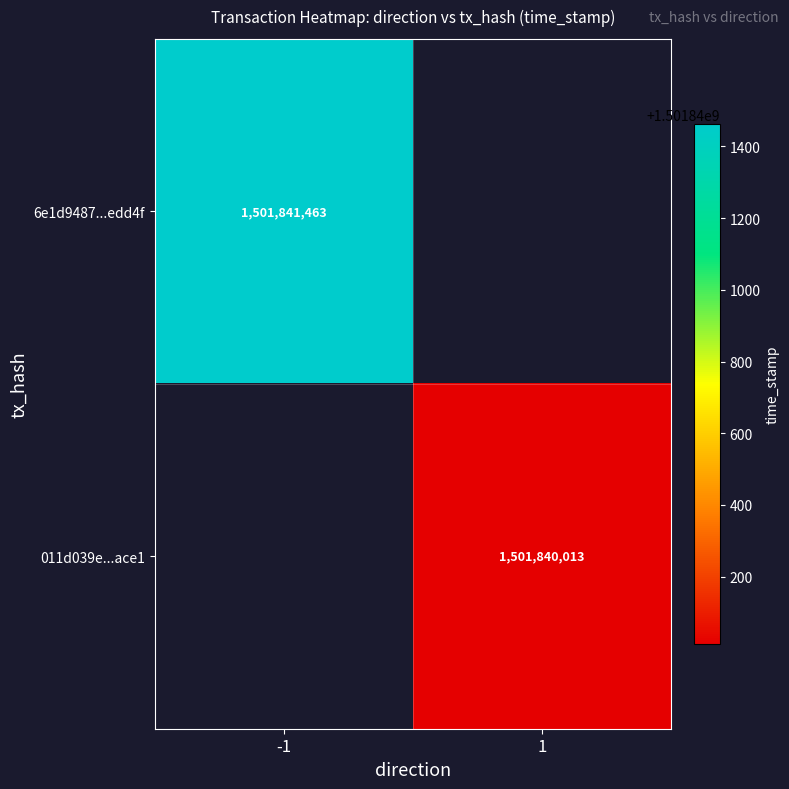

How many distinct data groups are displayed?

2